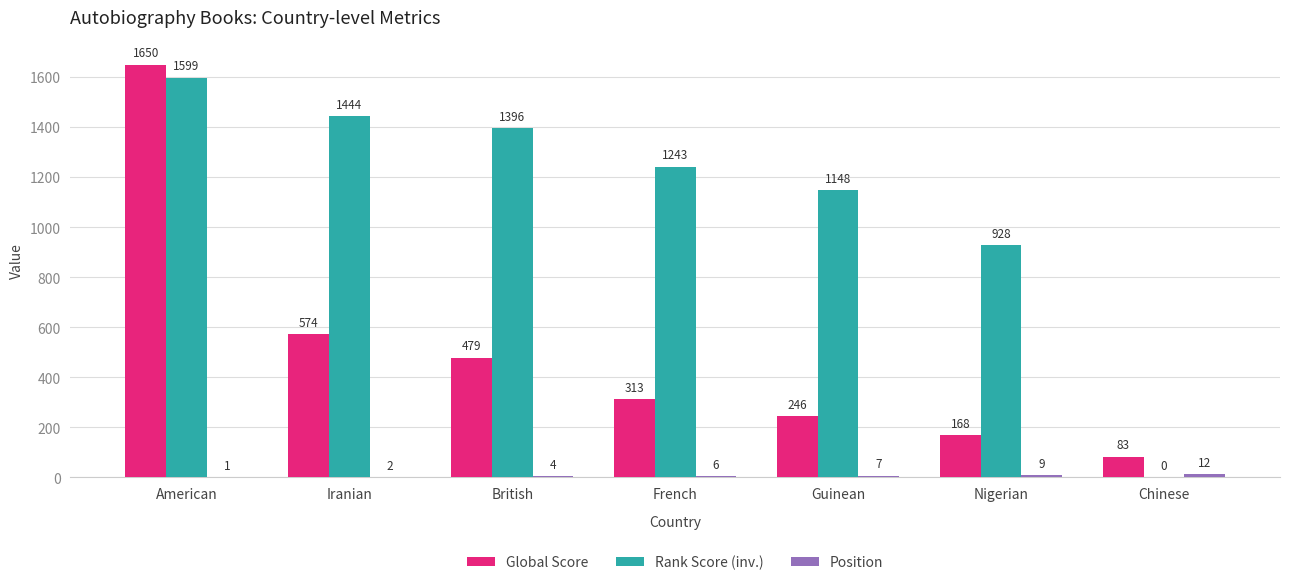

Is it true that Rank Score (inv.) equals 2503 at British?

False